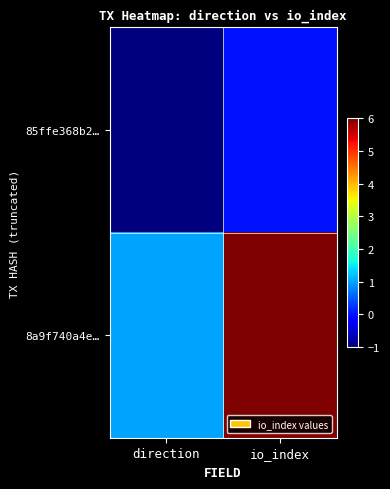

Rank the series by their maximum value, from lowest to highest.

85ffe368b2…, 8a9f740a4e…